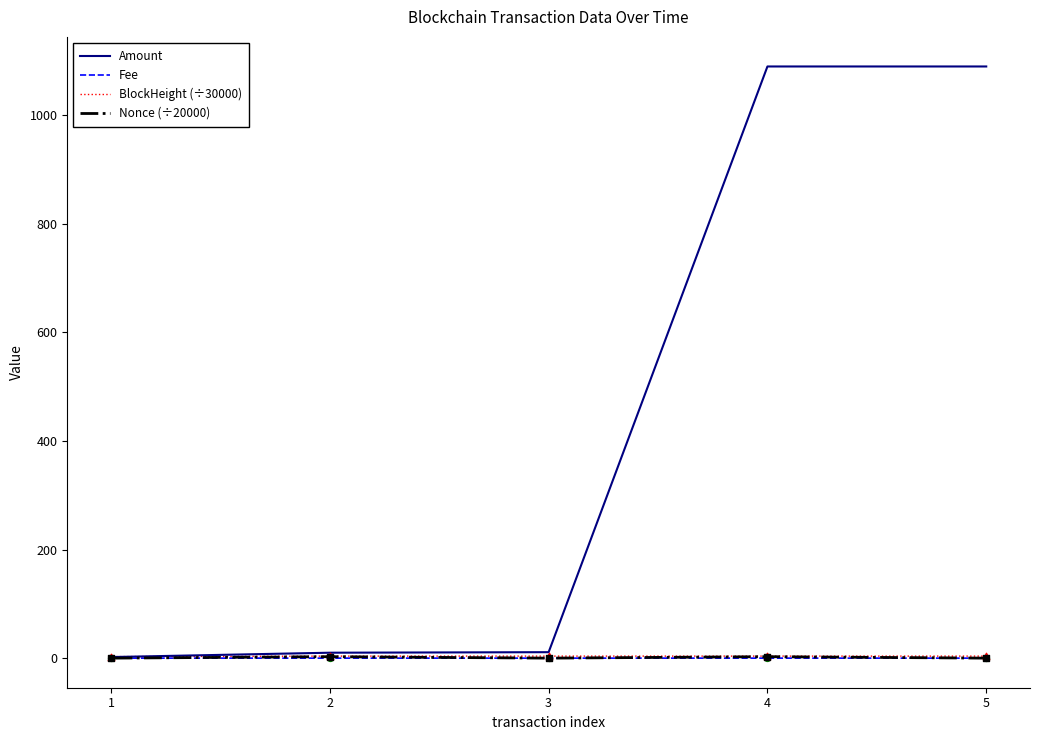

Which series reaches the maximum Y coordinate?

Amount